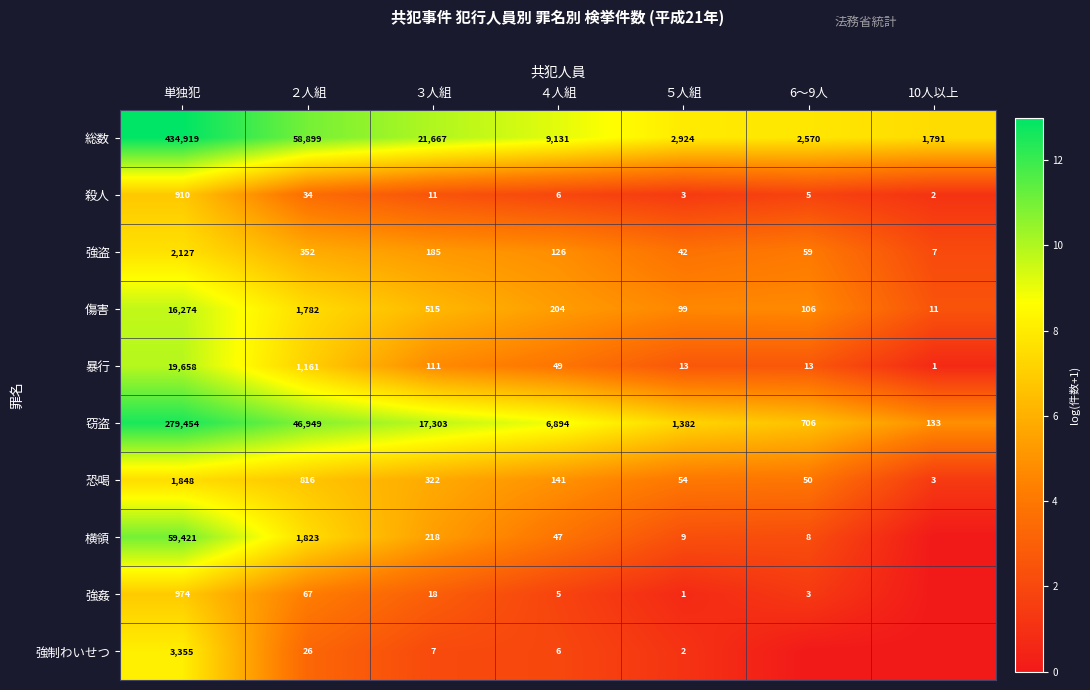

The value of 恐喝 at 6～9人 is 73. True or false?

False